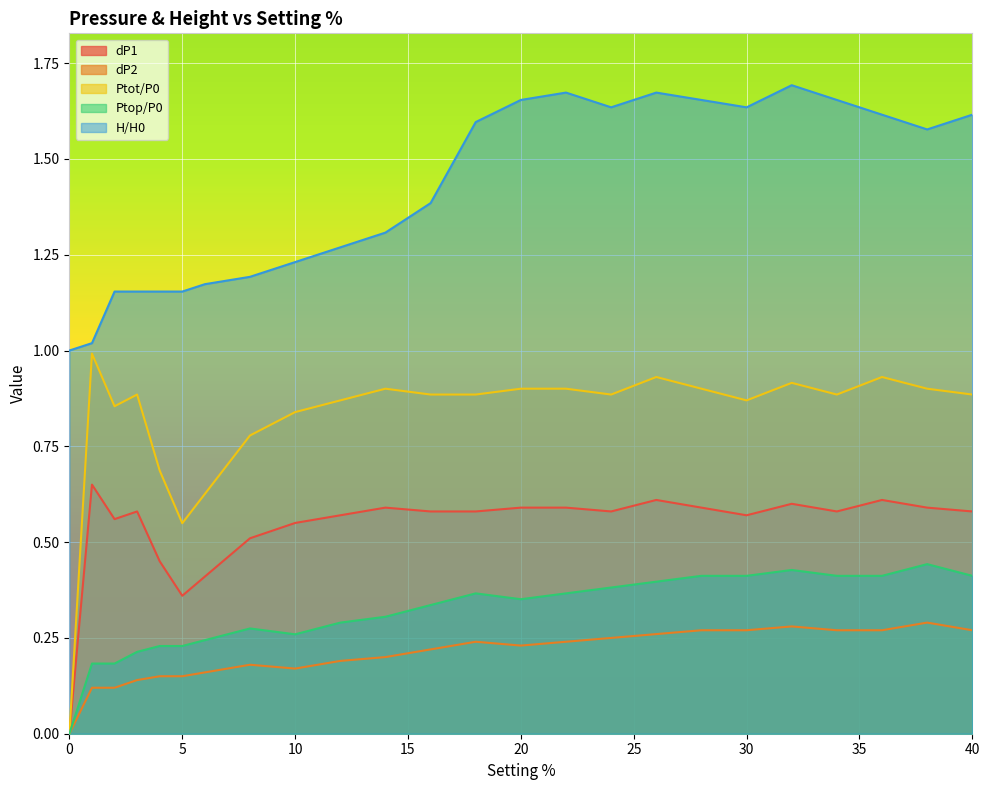

What is the value of the Ptop/P0 point at the 5th from the left?

0.2